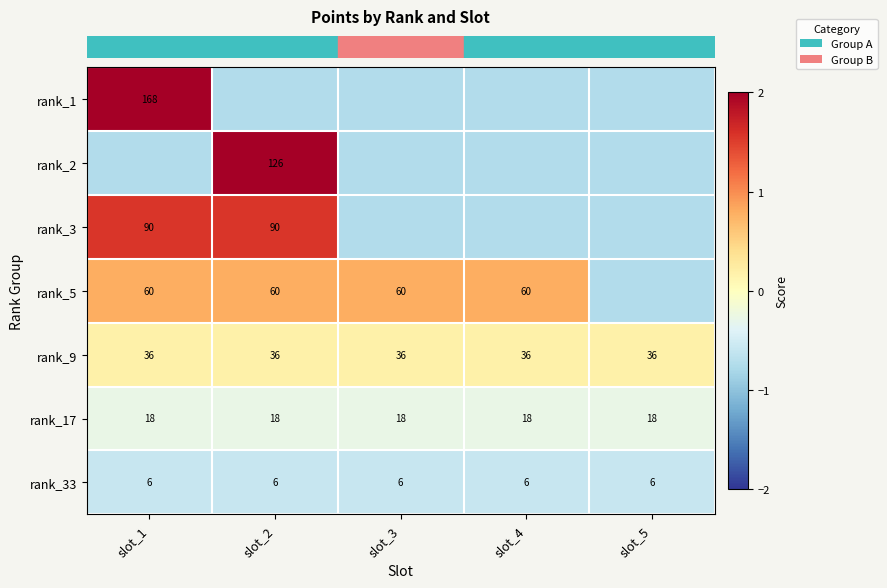

How many series are shown in this chart?

7